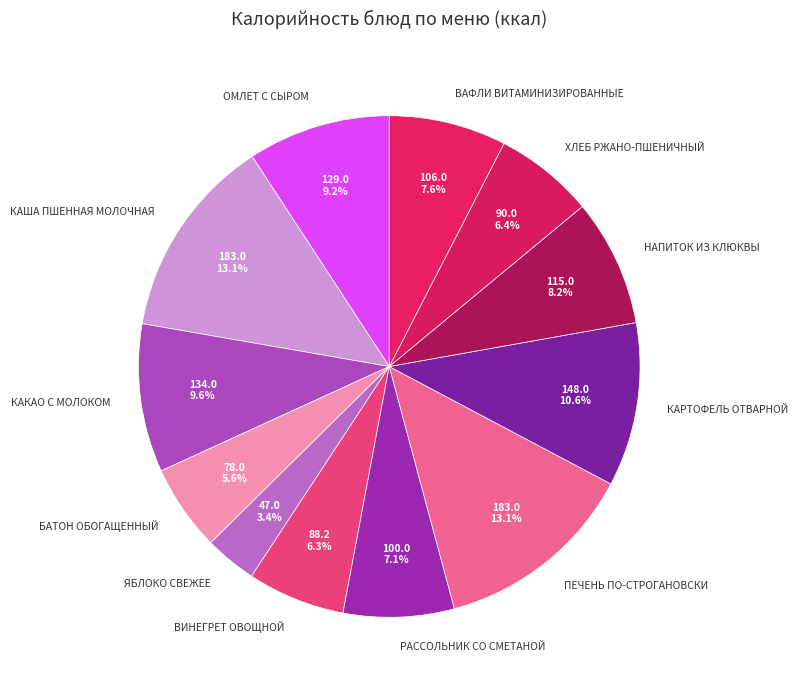

What portion of the pie excludes ВИНЕГРЕТ ОВОЩНОЙ?

93.7%